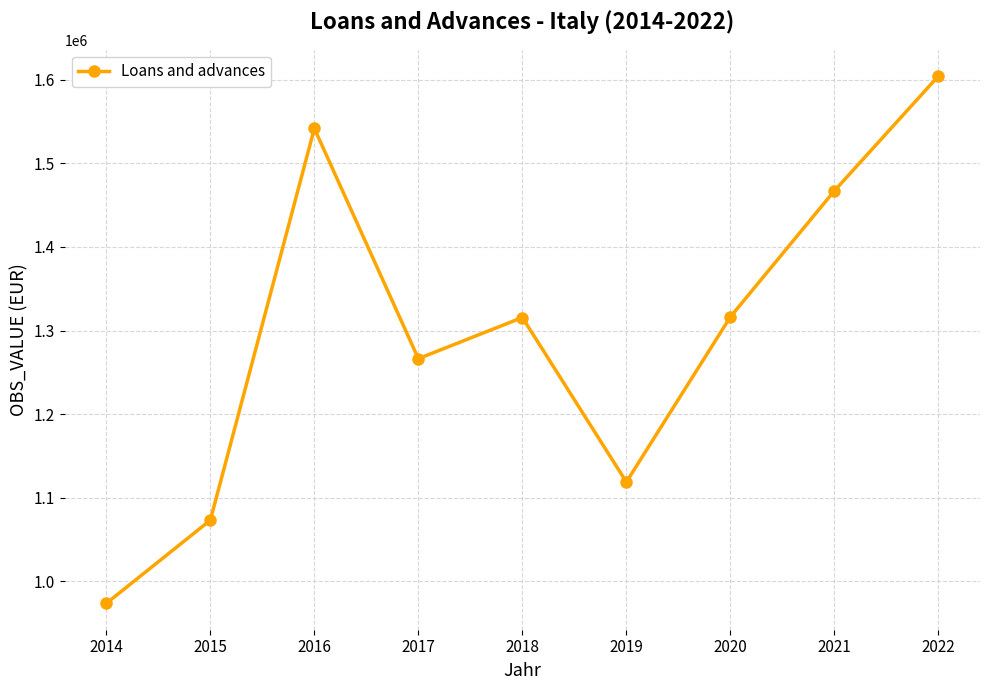

What is the value of the 3rd point from the left?

1541890